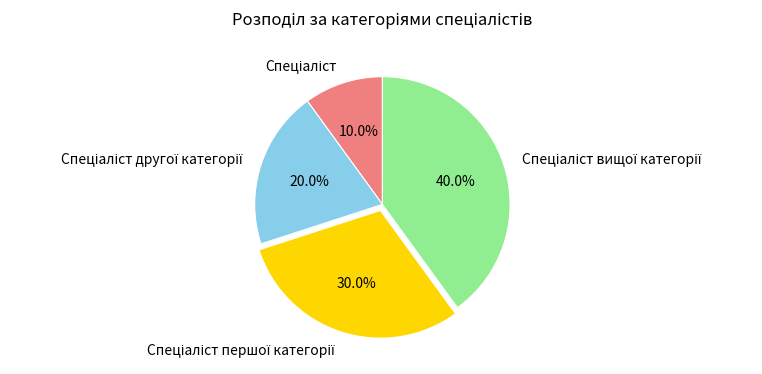

Is there a majority slice in this chart?

No